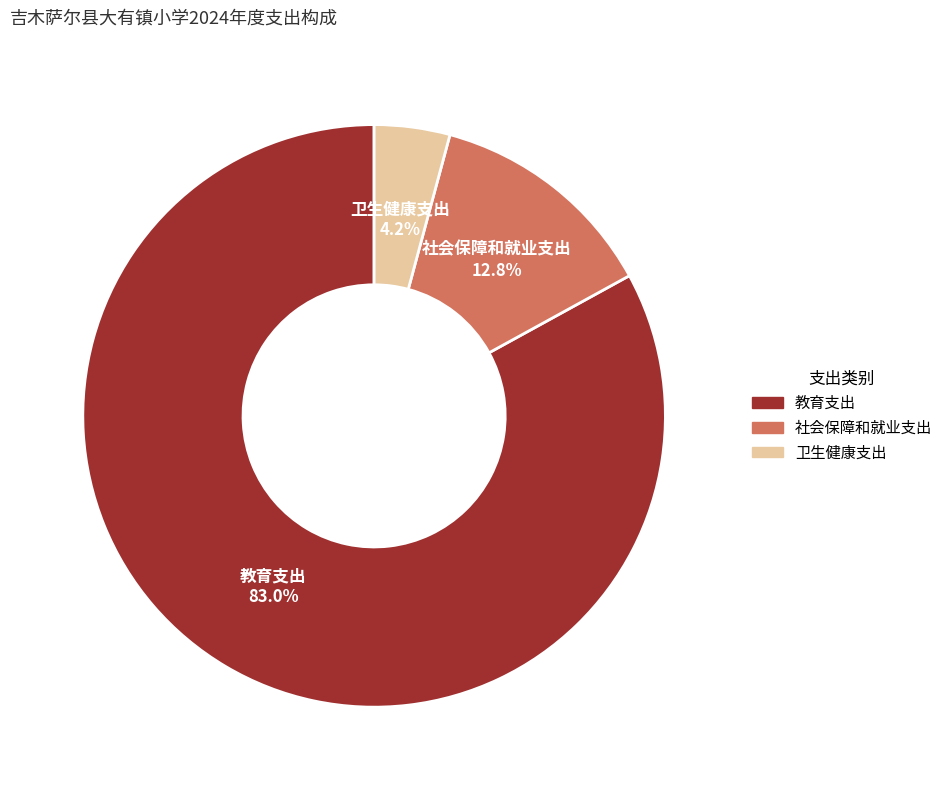

Approximately how many times larger is the value at 教育支出 compared to 卫生健康支出?

19.8